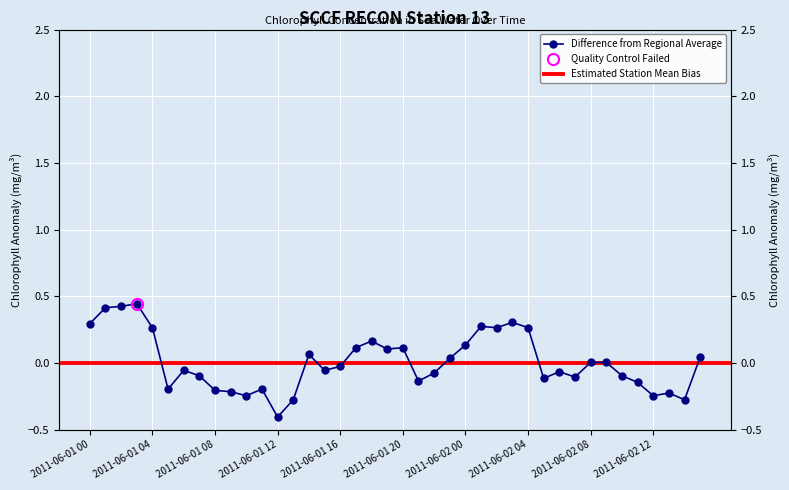

True or false: the data shows -0.1 at 2011-06-01T15.

True